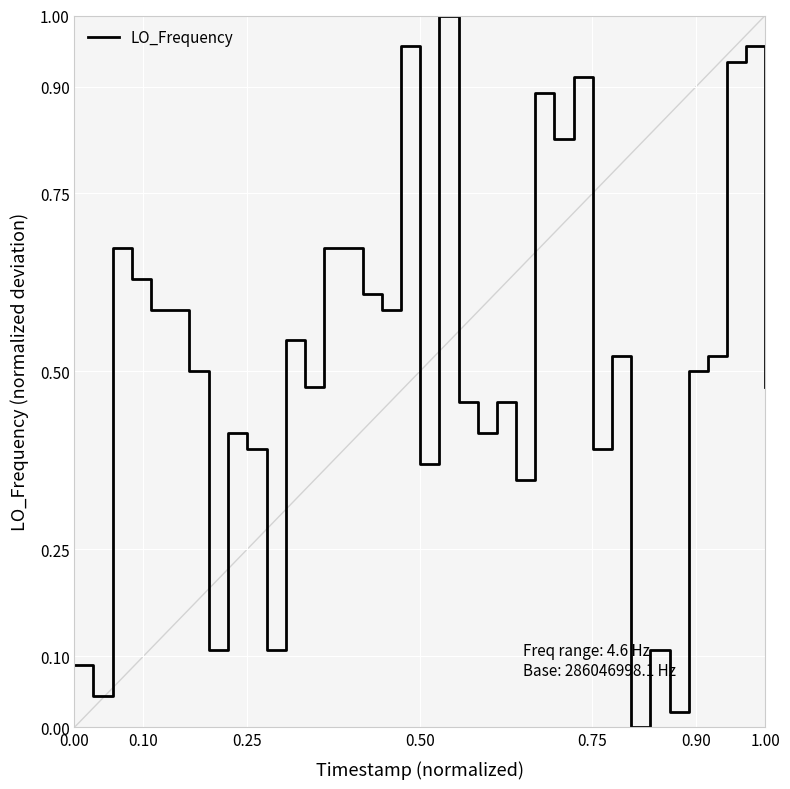

Does the chart have visible grid lines?

Yes